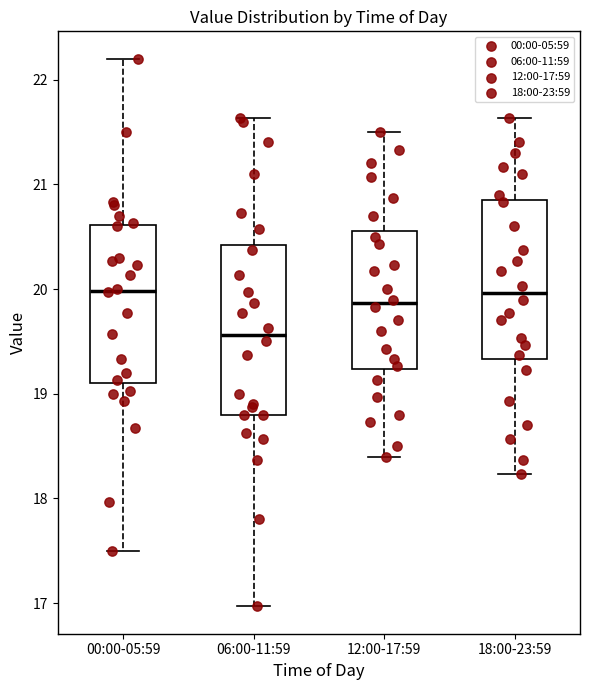

Where is the upper edge of the box for 12:00-17:59 on the y-axis? The values are not printed on the chart, so give them approximately, as read against the axis.

20.6